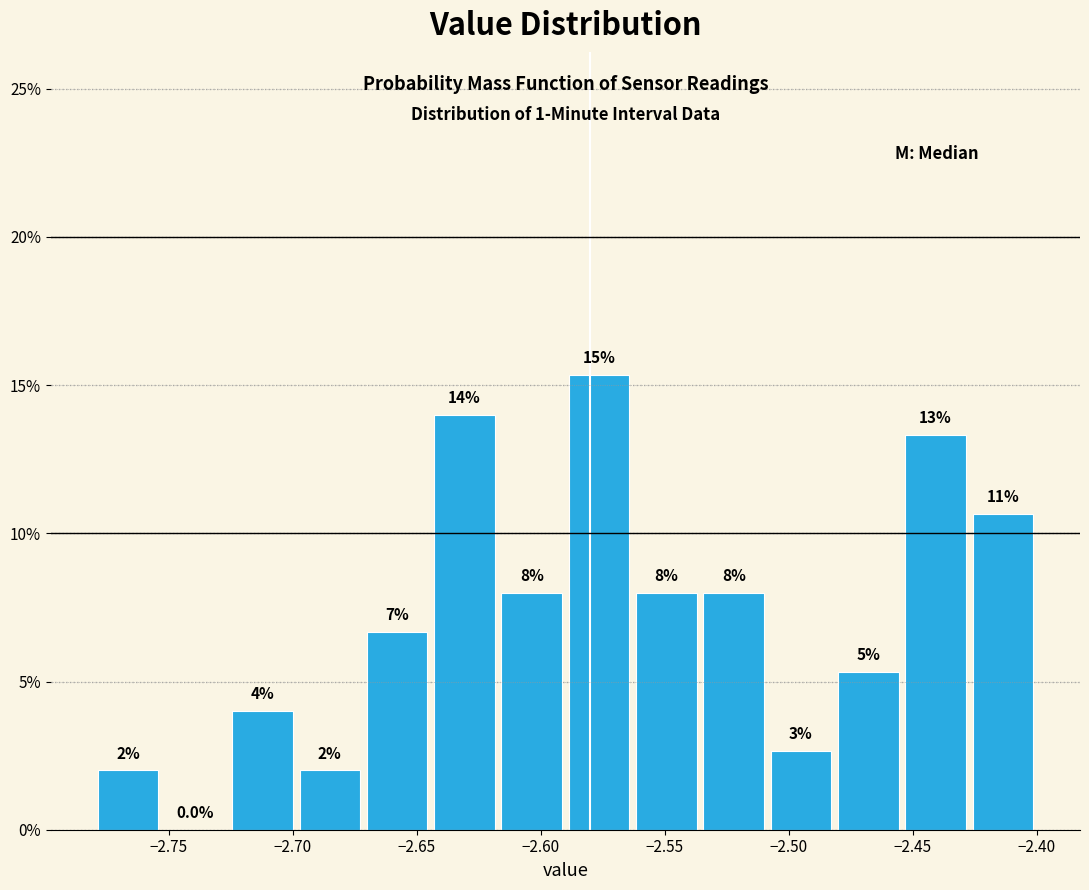

Which range on the x-axis has the tallest bar?

-2.590 to -2.565